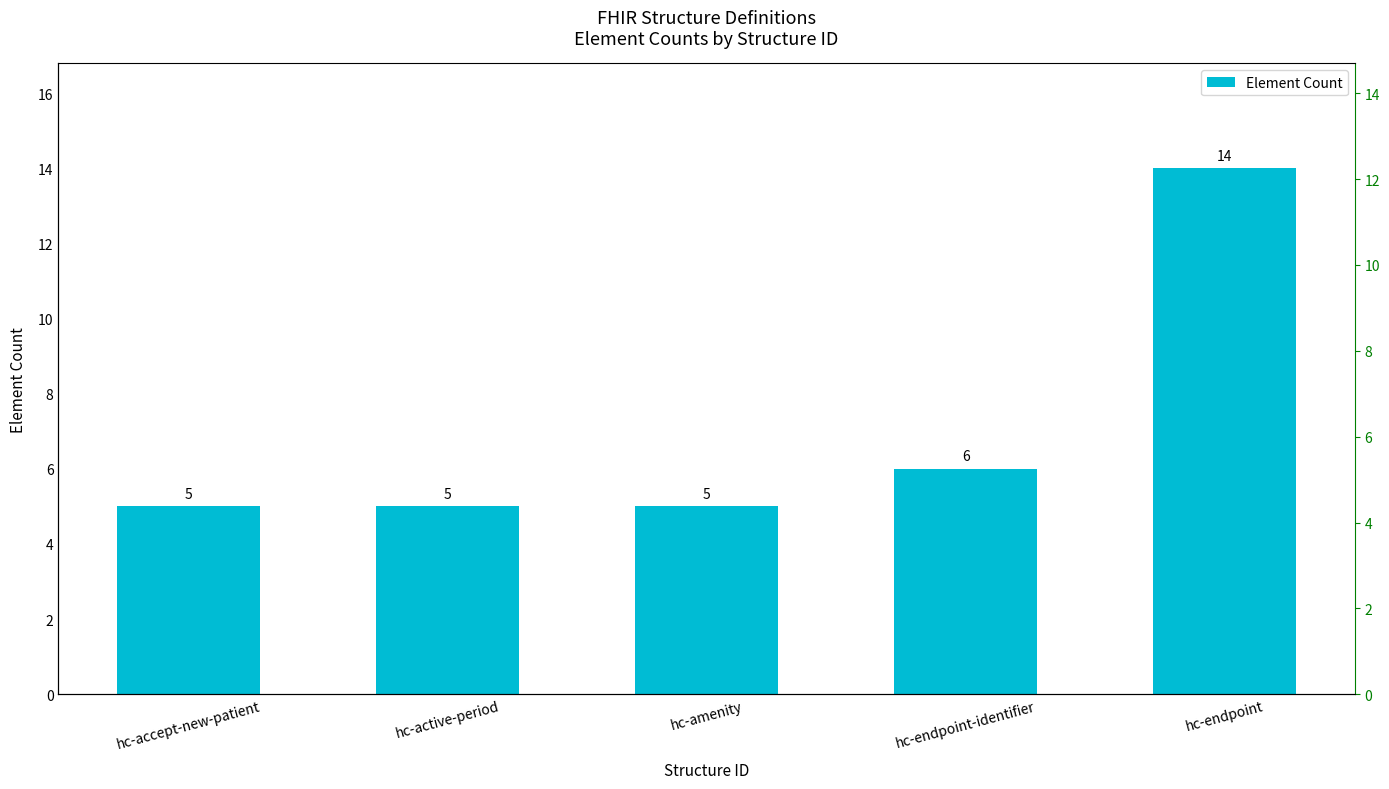

What is the smallest value displayed?

5